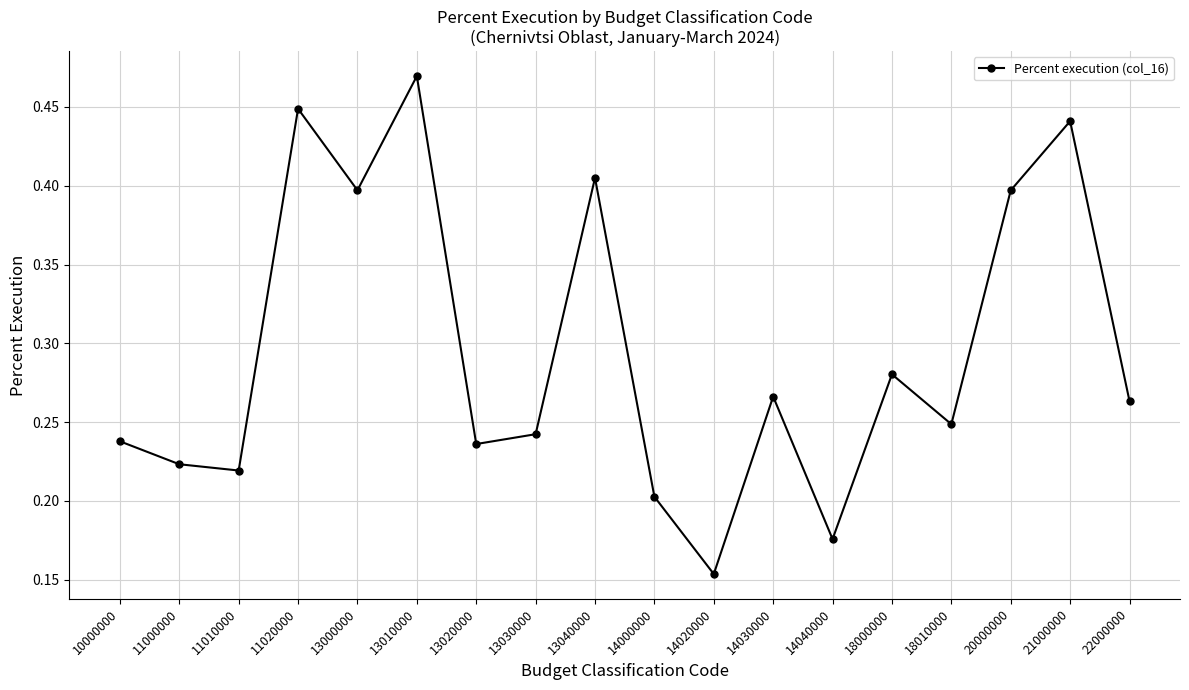

At which category does the chart reach its peak across all series?

13010000